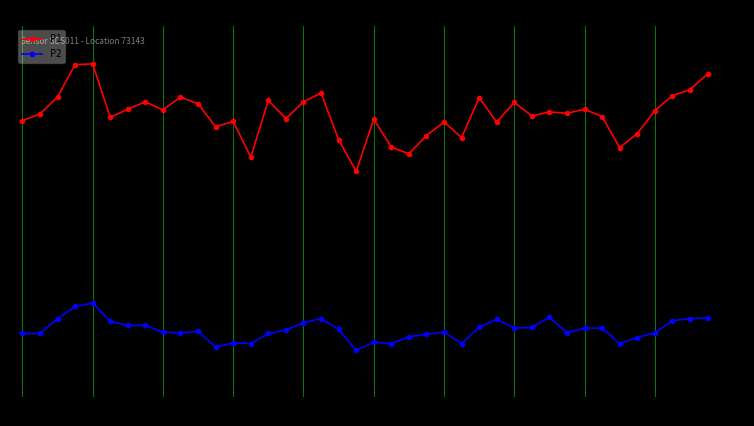

What is the spread (max minus min) of values at 39?

36.1